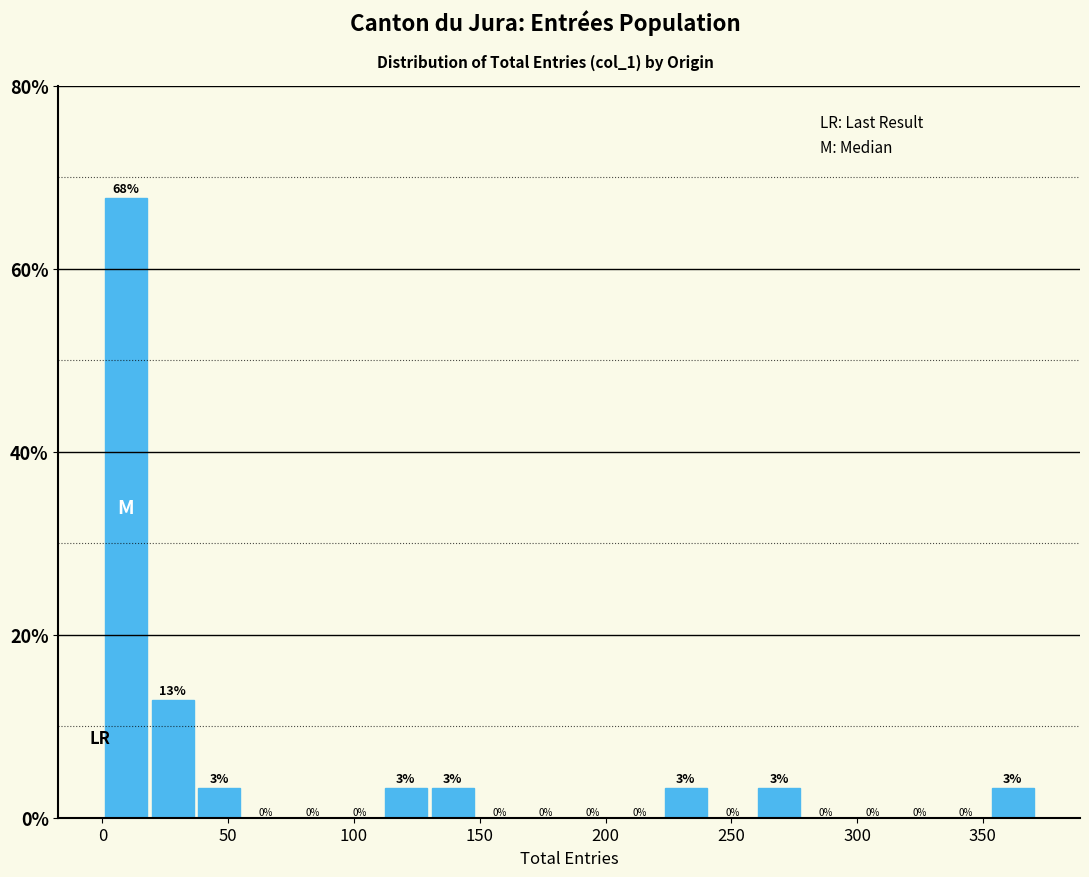

Around what value on the x-axis is the tallest bar? Give the approximate position of its centre, as read against the axis.

10